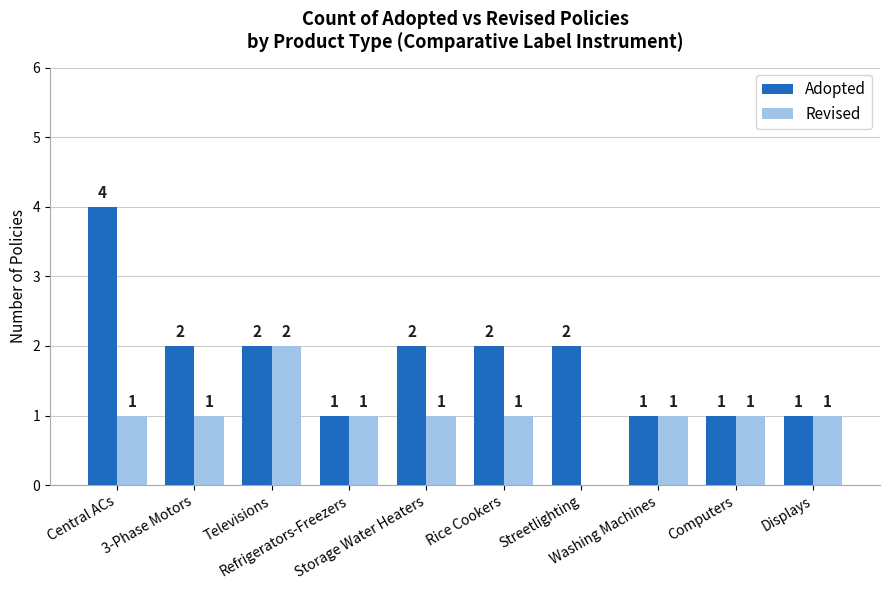

What is the total value across all series at Storage Water Heaters?

3